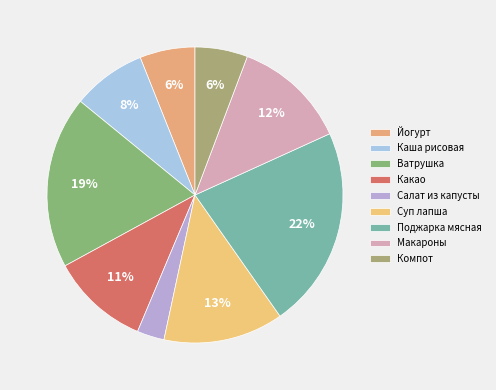

Combined, what portion of the pie is Какао and Поджарка мясная?

32.8%